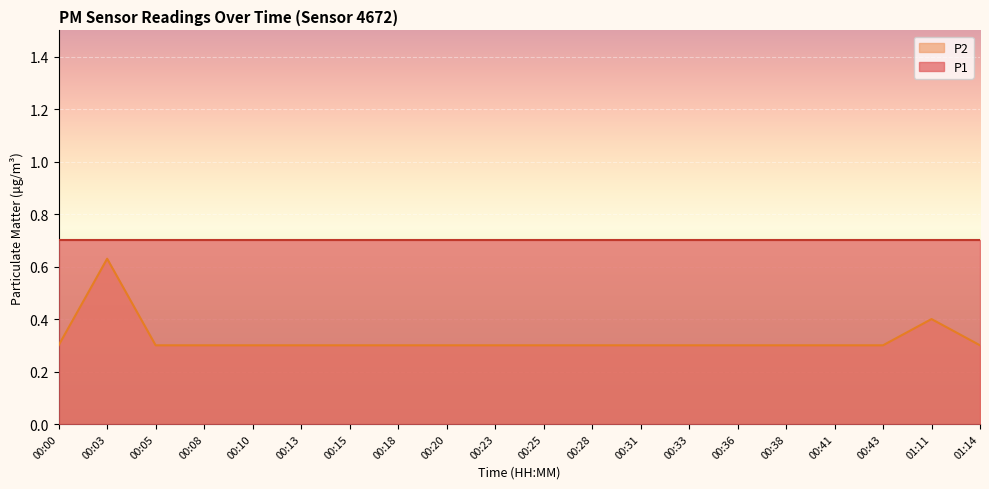

How many lines are shown in the chart?

2